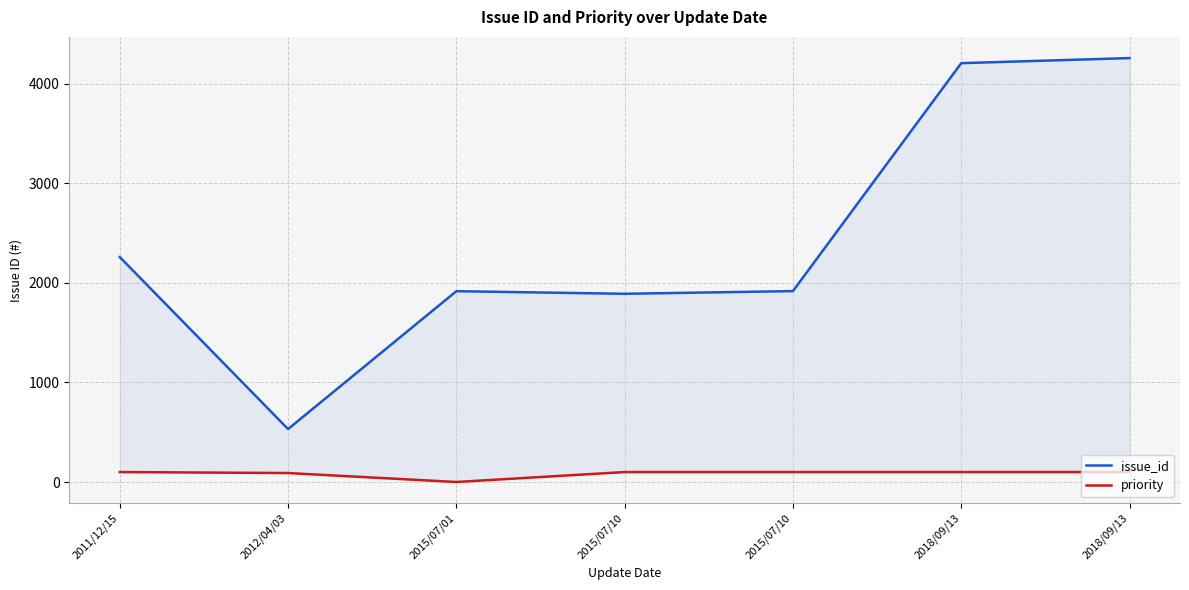

What is the highest value of the priority series?

100